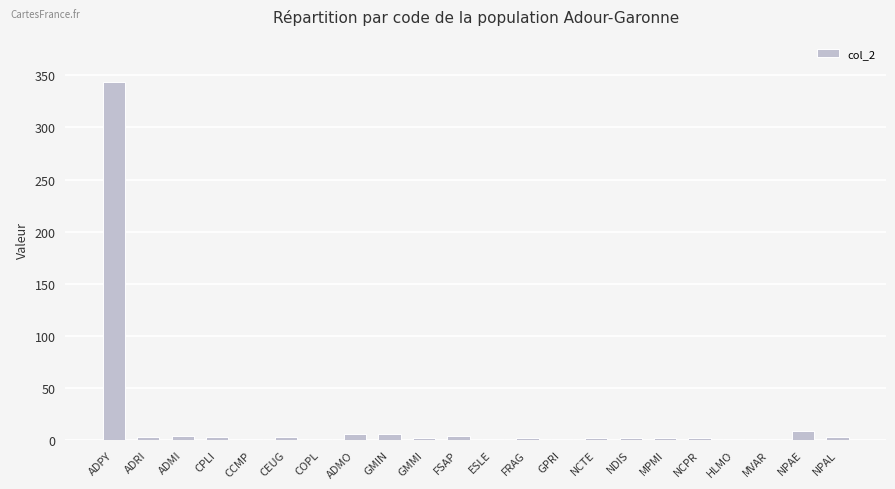

What is the sum of all values?

403